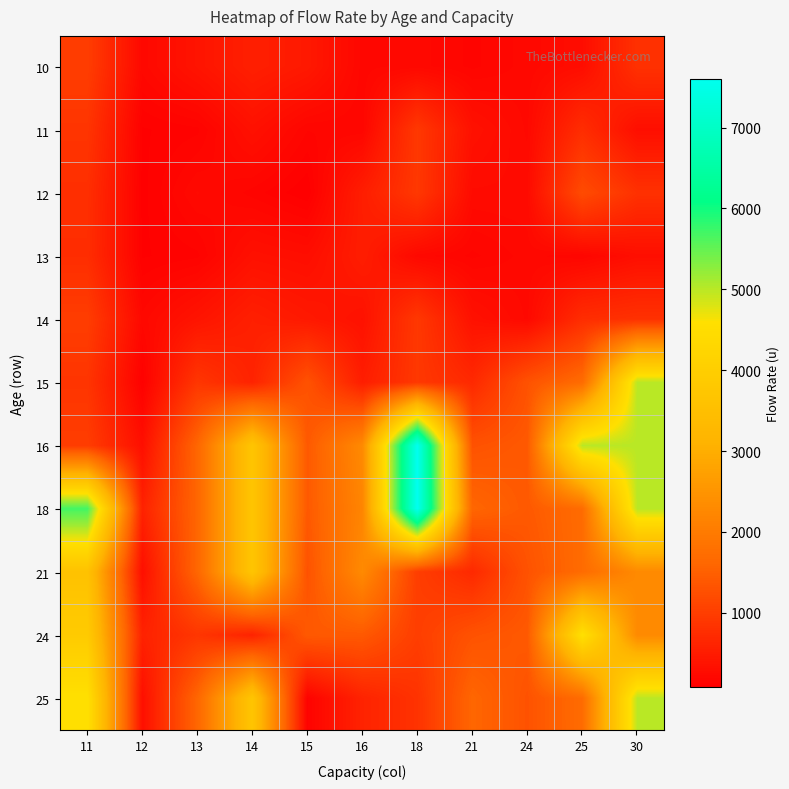

What is the smallest value displayed?

80